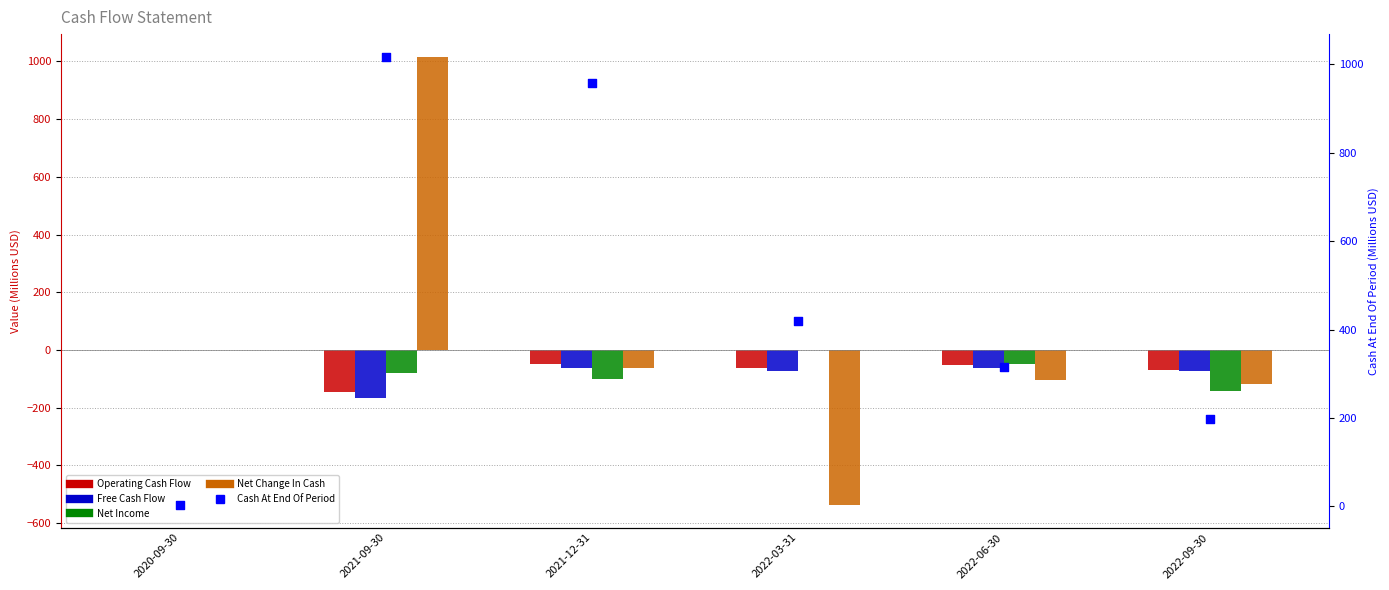

Is the value of Net Change In Cash at 2020-09-30 greater than the value of Net Income at 2021-09-30?

Yes